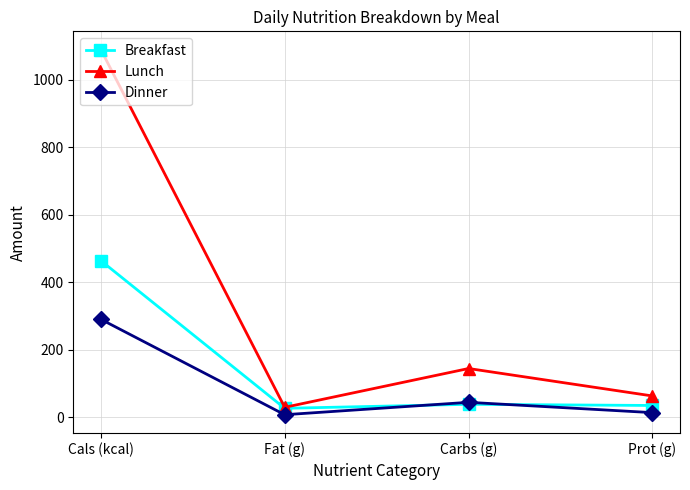

Is it true that Dinner equals 510.1 at Cals (kcal)?

False